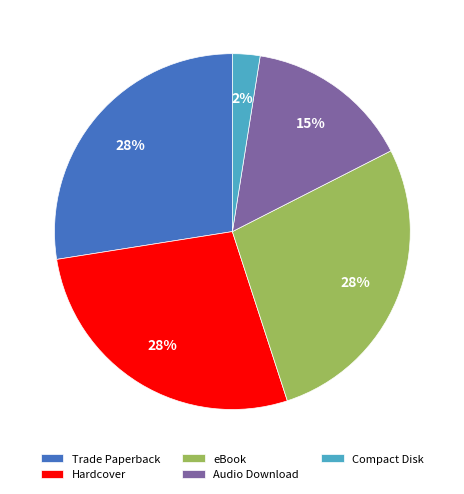

Does eBook account for over 50% of the chart?

No